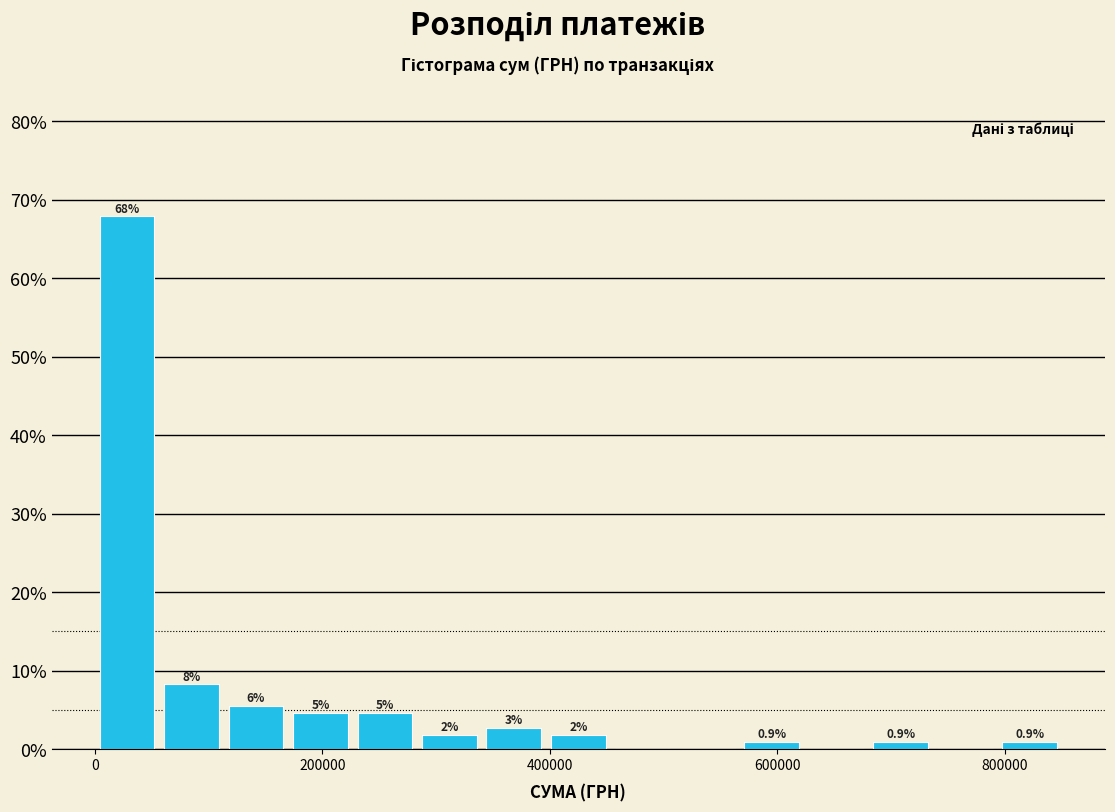

Read against the x-axis, roughly where is the centre of the tallest bar?

20000